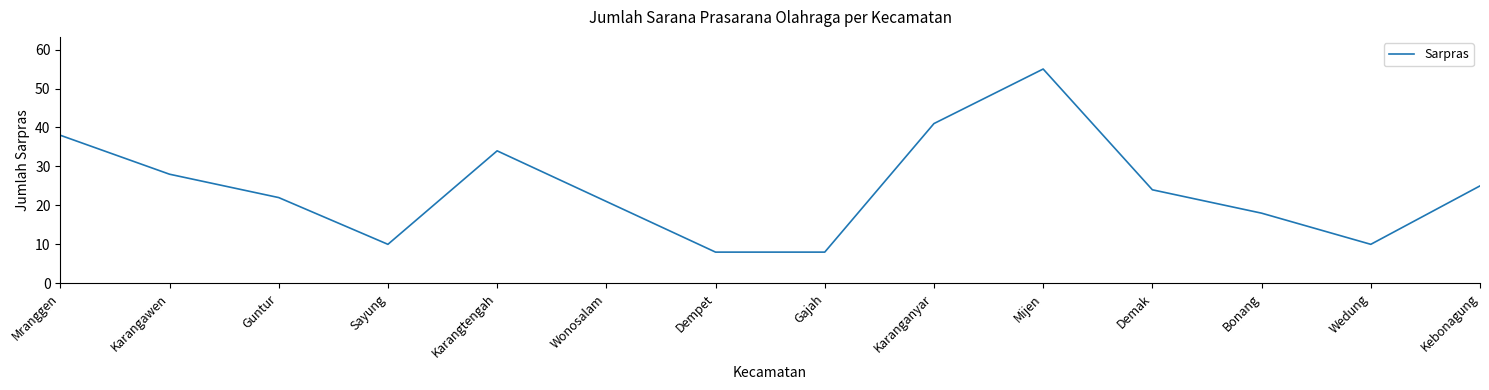

What is the greatest value displayed?

55